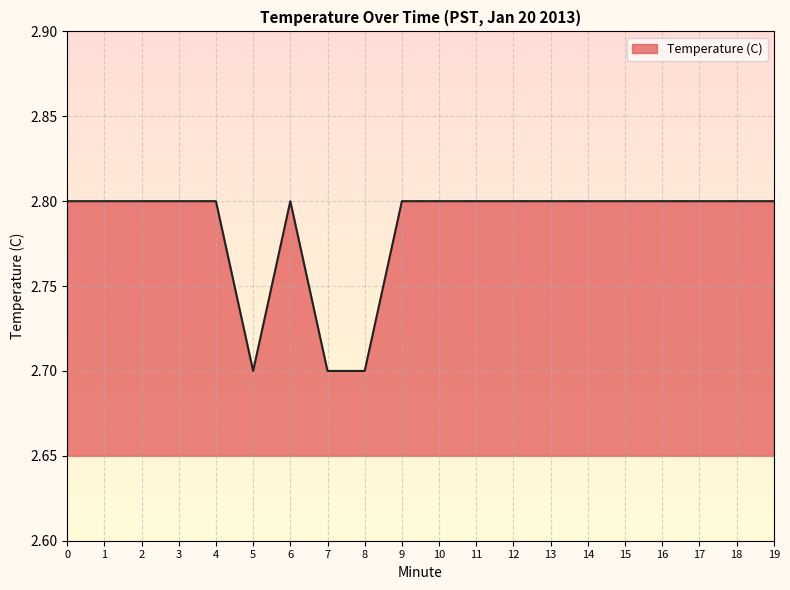

What is the difference between the second highest and second lowest values?

0.1